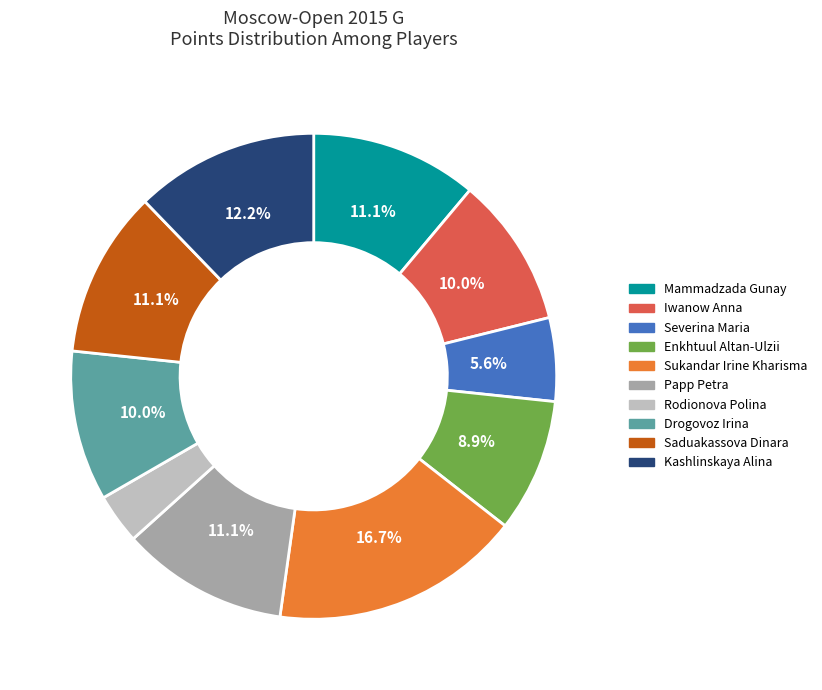

What percentage is the Drogovoz Irina slice, to the nearest percent?

10%